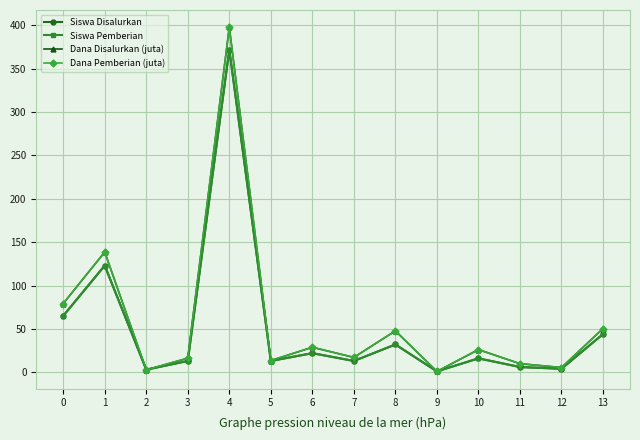

What is the difference between the highest and lowest values at 9?

0.1